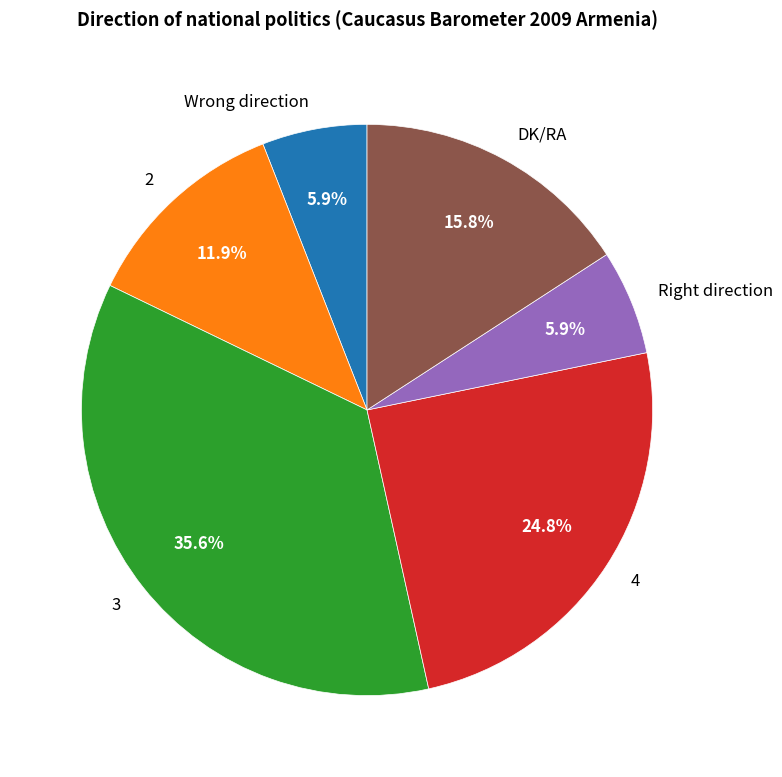

Which category has the biggest portion of the pie?

3